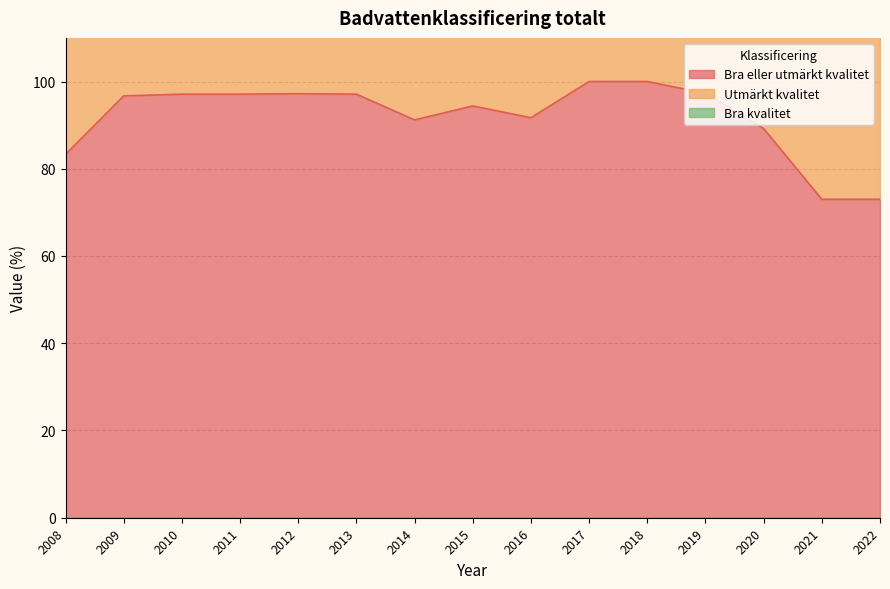

What is the average value of the Bra eller utmärkt kvalitet series?

91.9